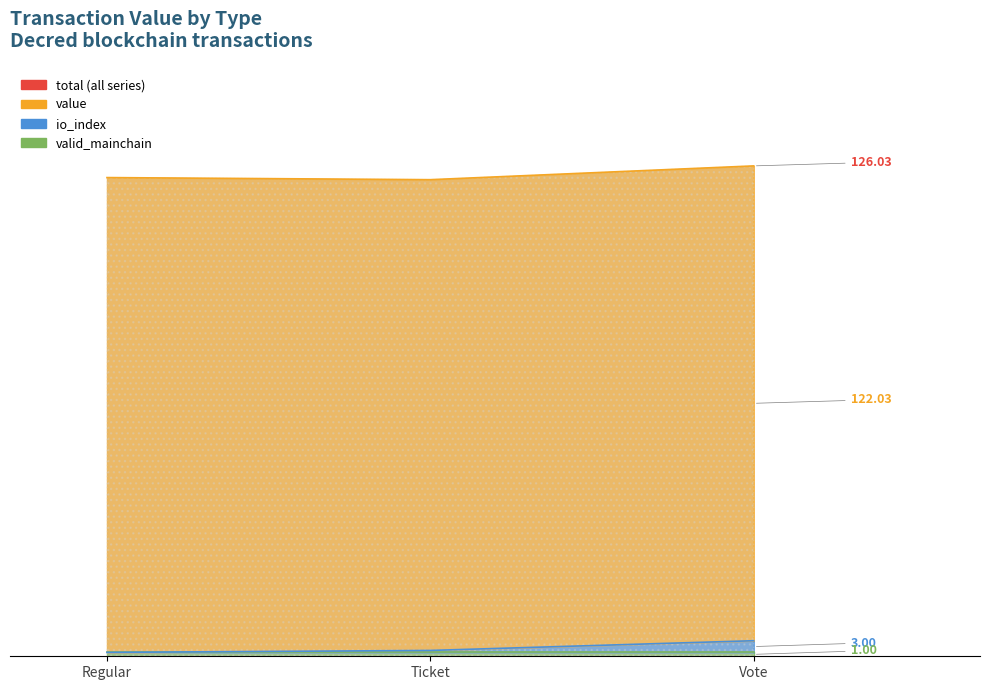

Does the chart display data point markers on the line(s)?

No